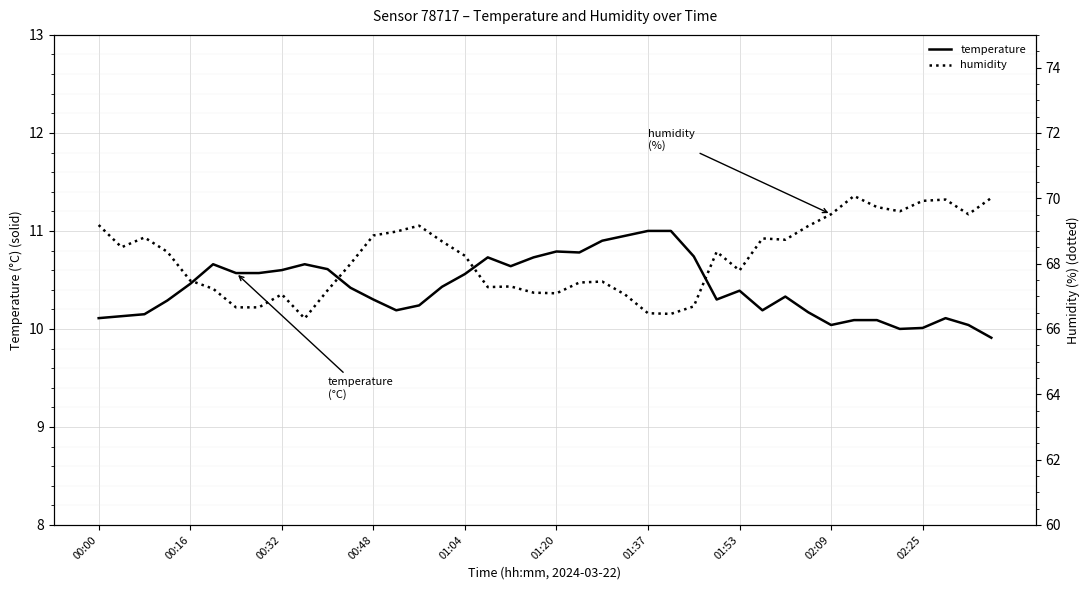

What is the average value of the temperature series?

10.4